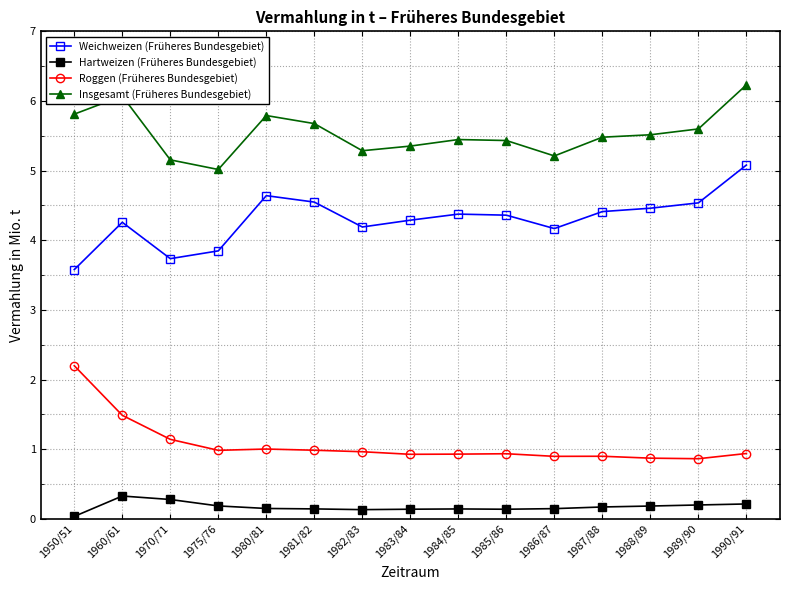

What is the label of the 14th point from the left?

1989/90